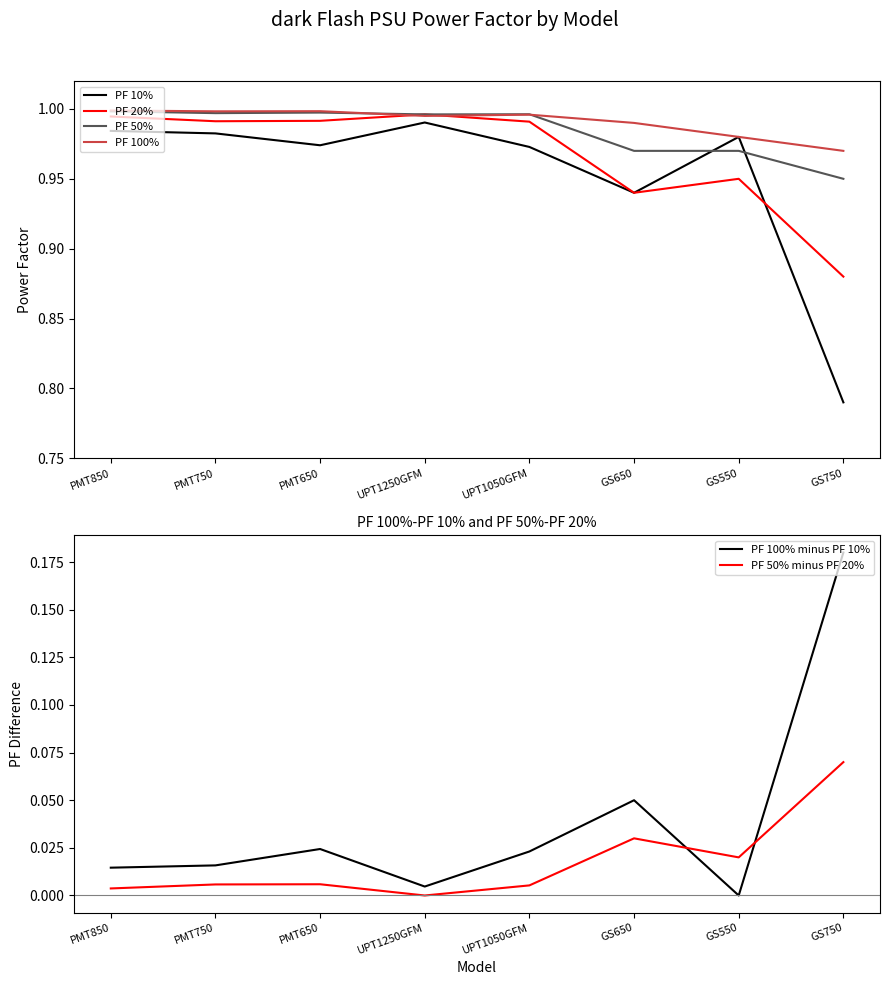

At how many categories does at least one series exceed 0?

8